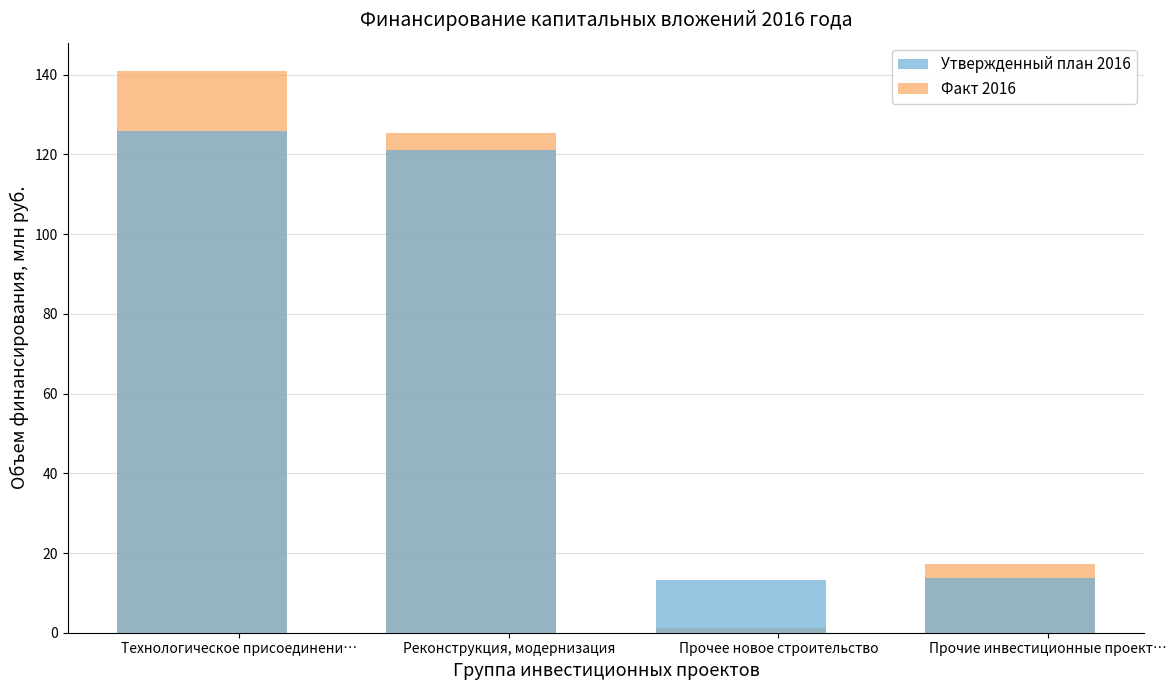

At which label does Факт 2016 reach its minimum?

Прочее новое строительство